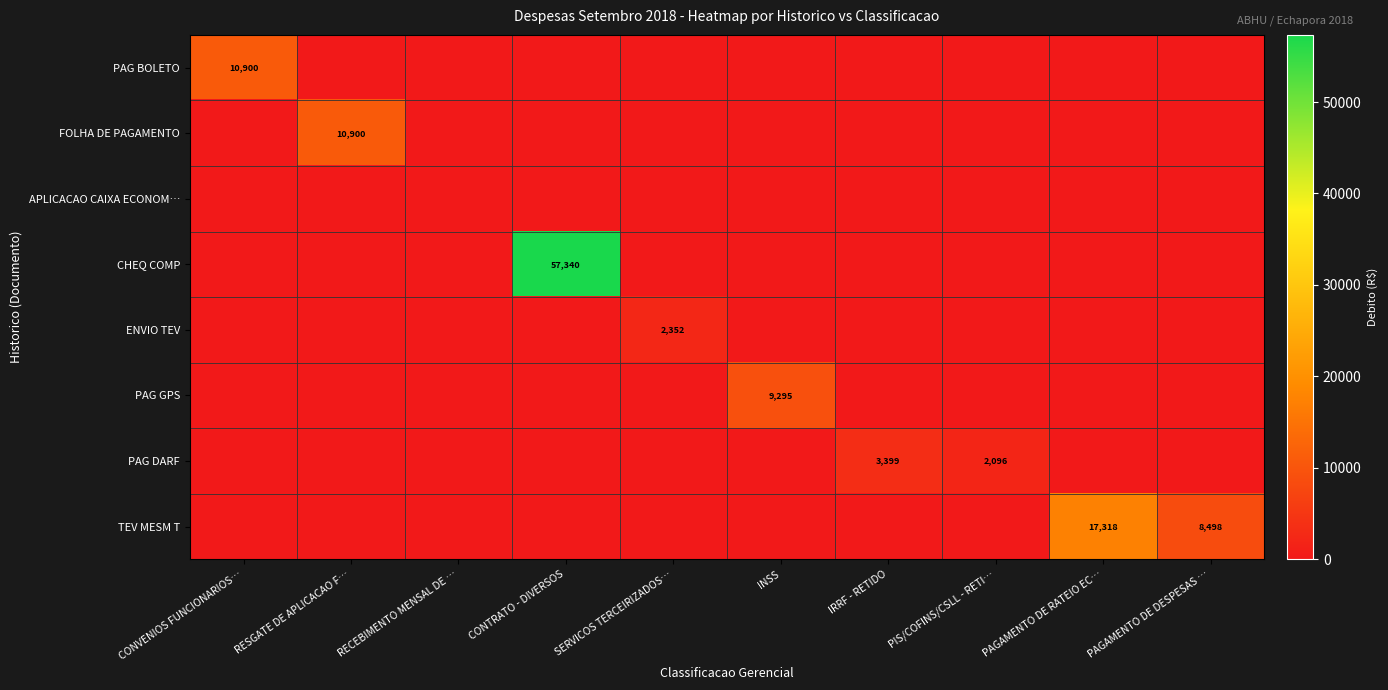

What is the sum of the CHEQ COMP values at CONTRATO - DIVERSOS and IRRF - RETIDO?

57339.6